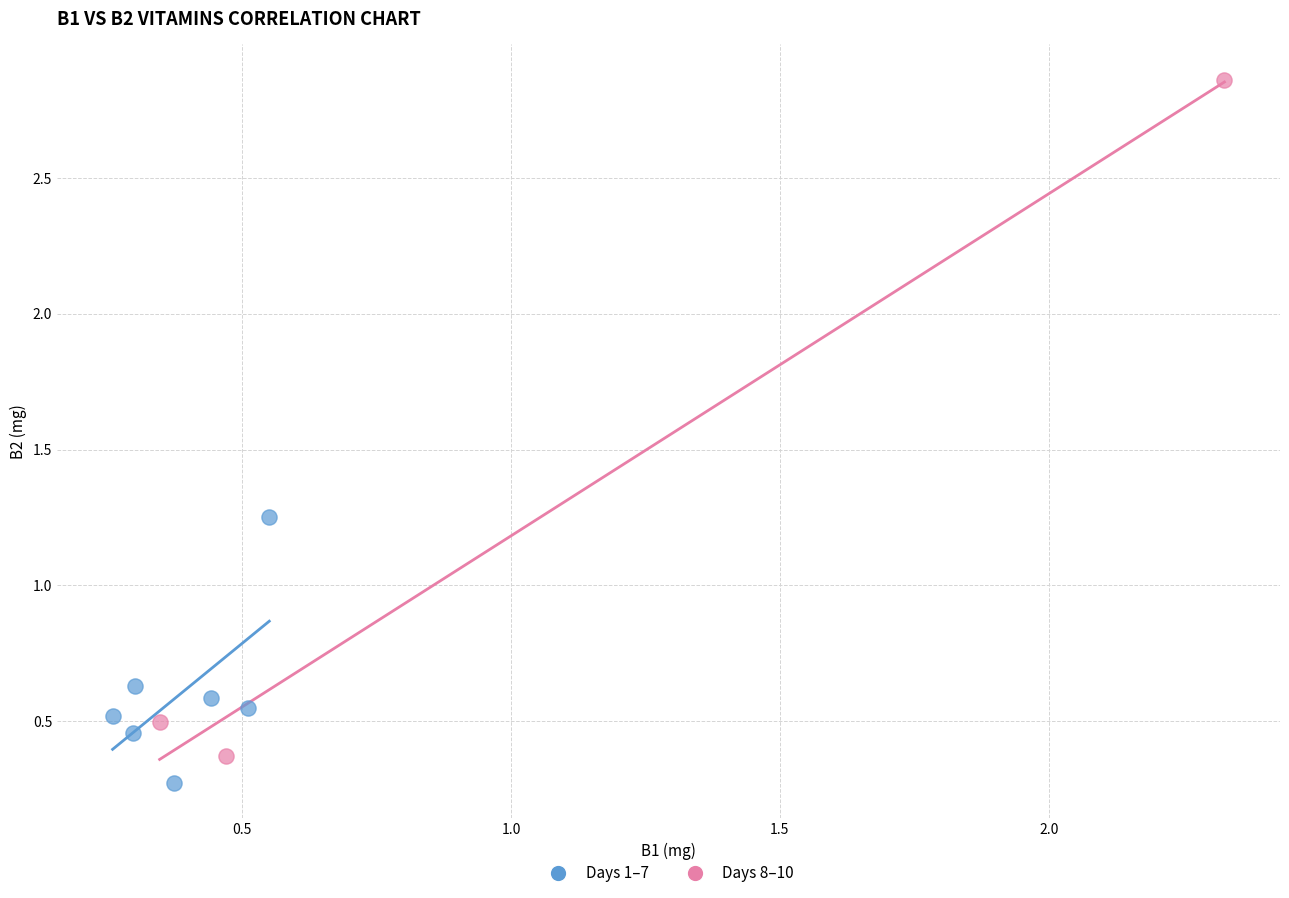

Which series contains the lowest Y value?

Days 1–7